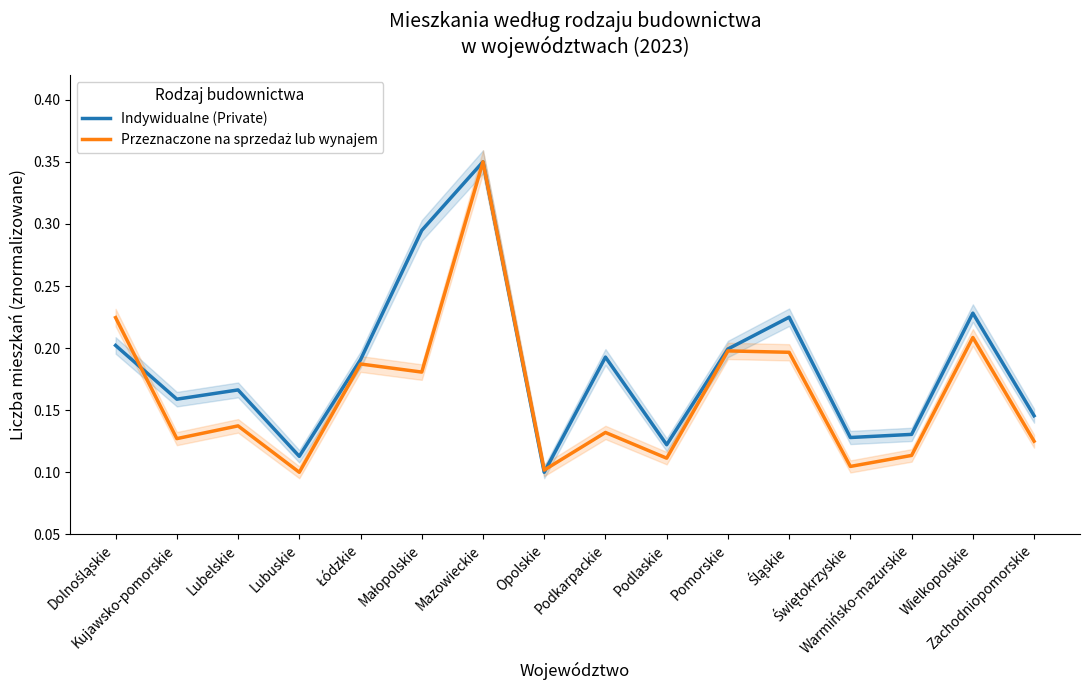

What is the difference between the Indywidualne (Private) values at Opolskie and Dolnośląskie?

0.1